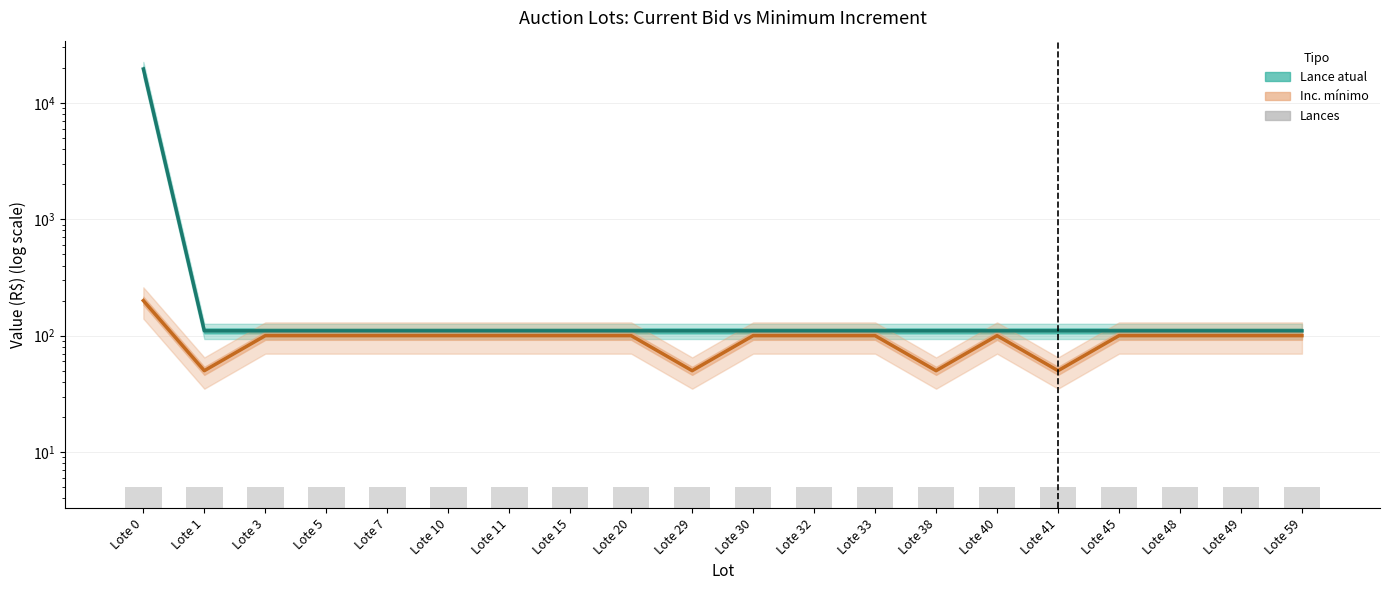

Reading left to right, list all the values displayed in this chart.

Lance atual: 19500	110	110	110	110	110	110	110	110	110	110	110	110	110	110	110	110	110	110	110
Inc. mínimo: 200	50	100	100	100	100	100	100	100	50	100	100	100	50	100	50	100	100	100	100
Lances: 5	5	5	5	5	5	5	5	5	5	5	5	5	5	5	5	5	5	5	5